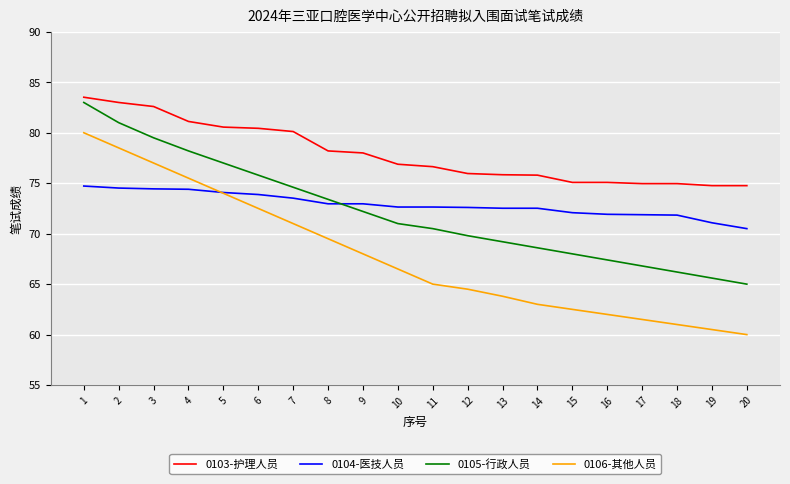

True or false: 0104-医技人员 has a value of 42.9 at 6.

False